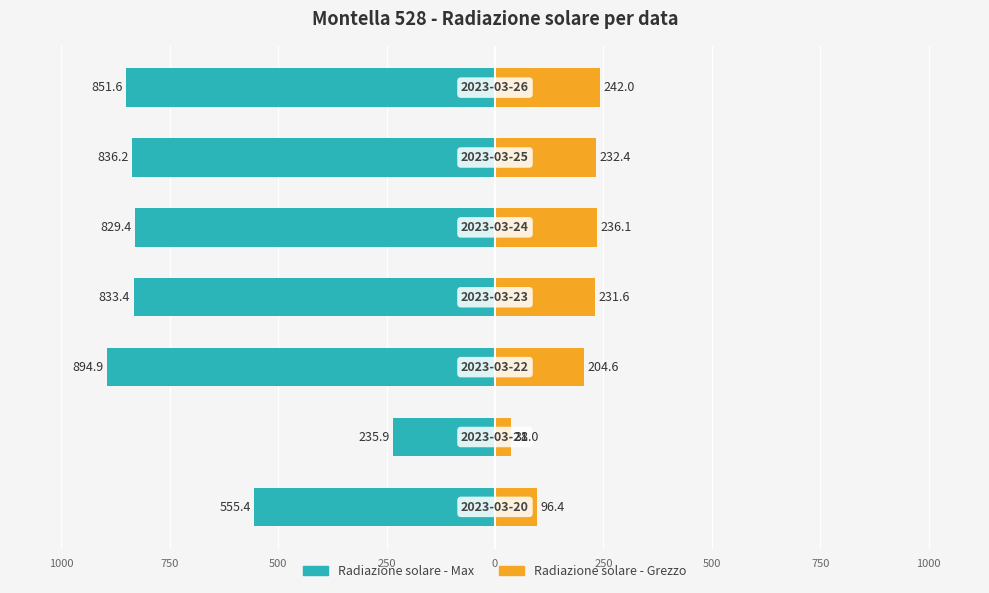

What are all the series names shown in the legend?

Radiazione solare - Max, Radiazione solare - Grezzo